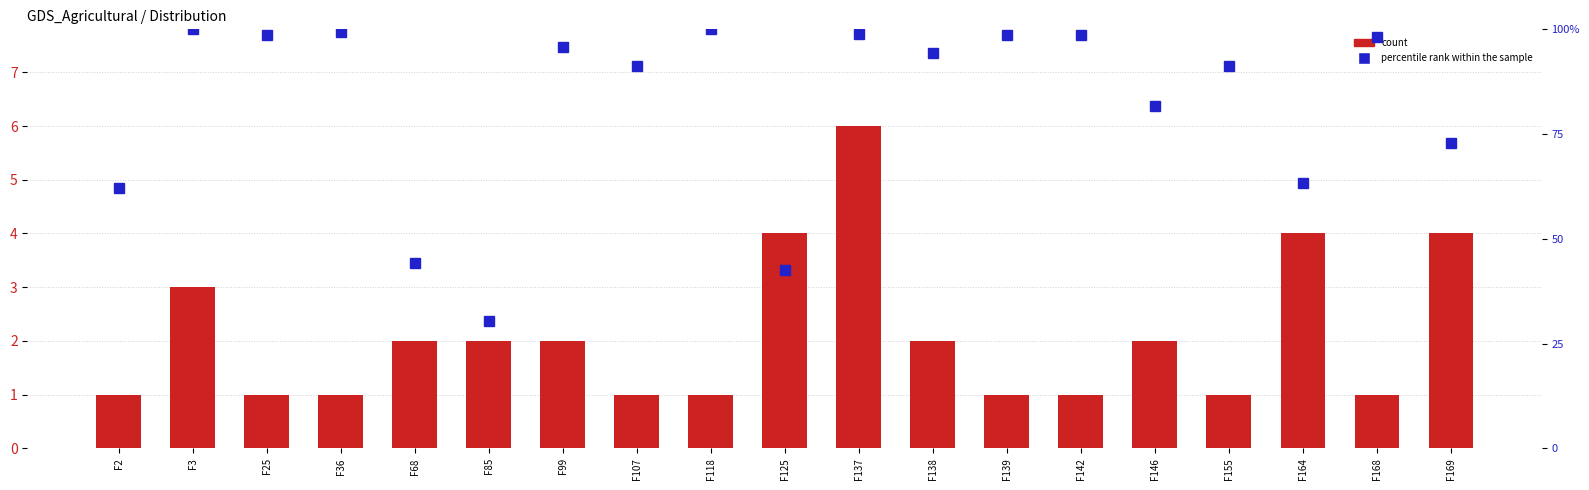

List the series in order of their overall mean, highest first.

percentile rank within the sample, count